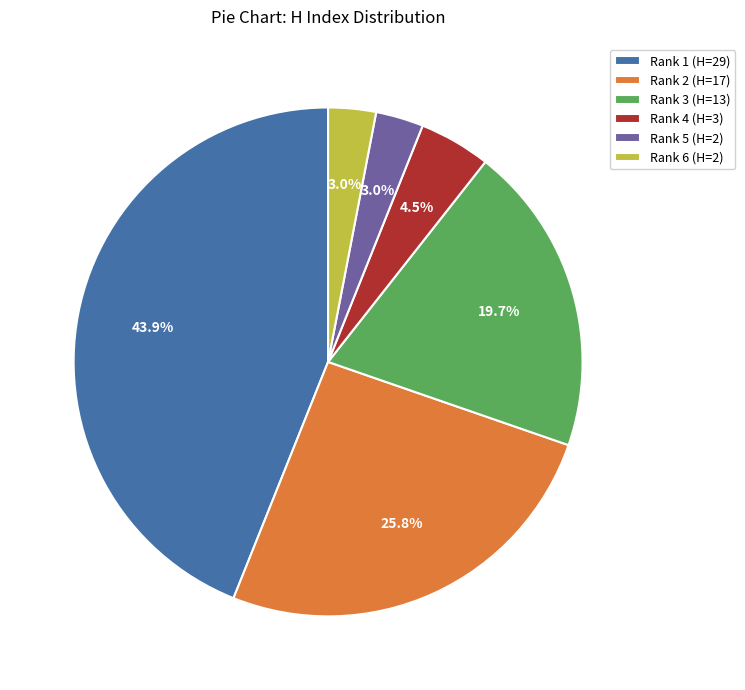

Is there any slice that represents more than half of the pie?

No